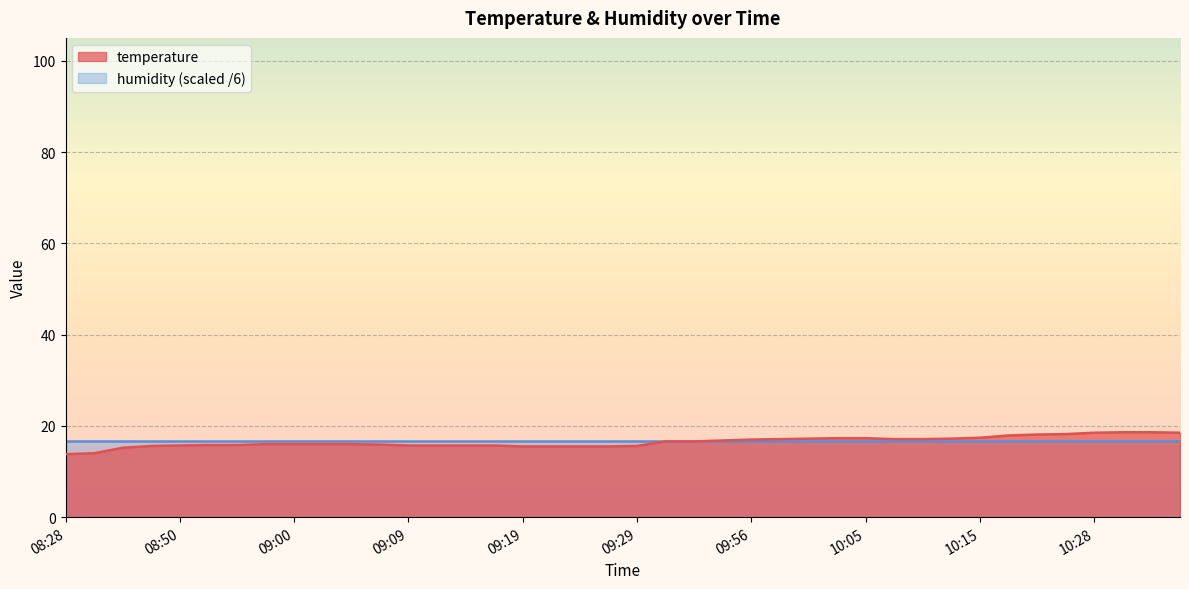

What is the label of the 18th point from the left?

09:21